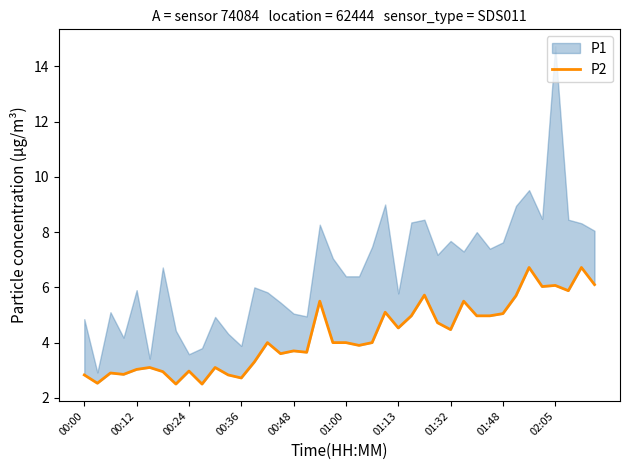

Reading left to right, what are all the values shown in this chart?

2.8	2.5	2.9	2.9	3.0	3.1	3.0	2.5	3.0	2.5	3.1	2.8	2.7	3.3	4.0	3.6	3.7	3.6	5.5	4.0	4.0	3.9	4.0	5.1	4.5	5.0	5.7	4.7	4.5	5.5	5.0	5.0	5.0	5.7	6.7	6.0	6.1	5.9	6.7	6.1